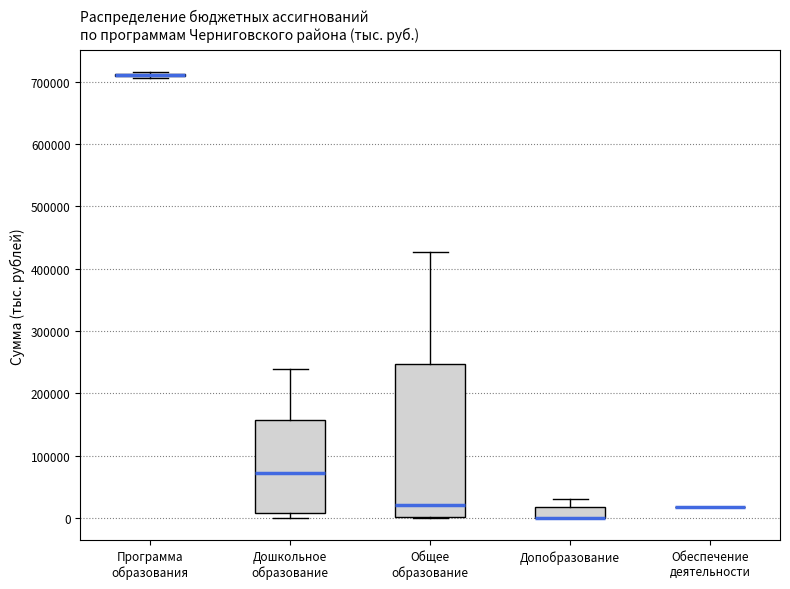

Comparing the boxes themselves (not the whiskers), which one is the tallest?

Общее образование